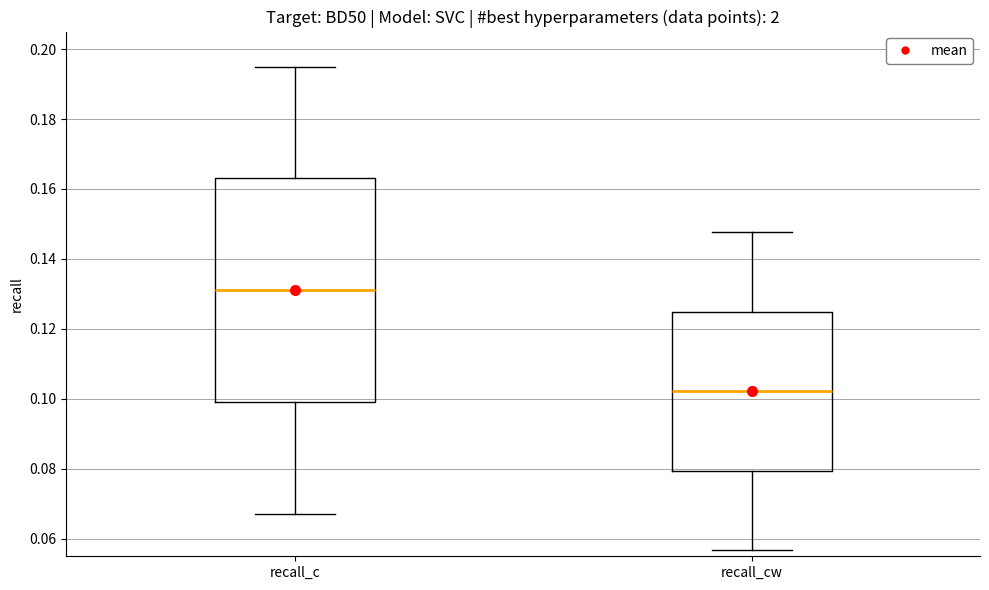

Which box's median line is the lowest?

recall_cw